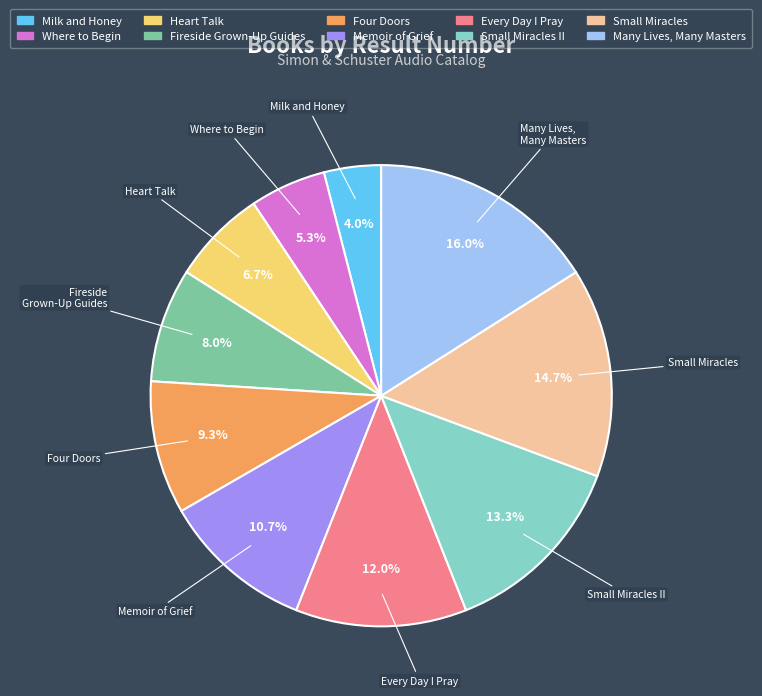

Is there a majority slice in this chart?

No